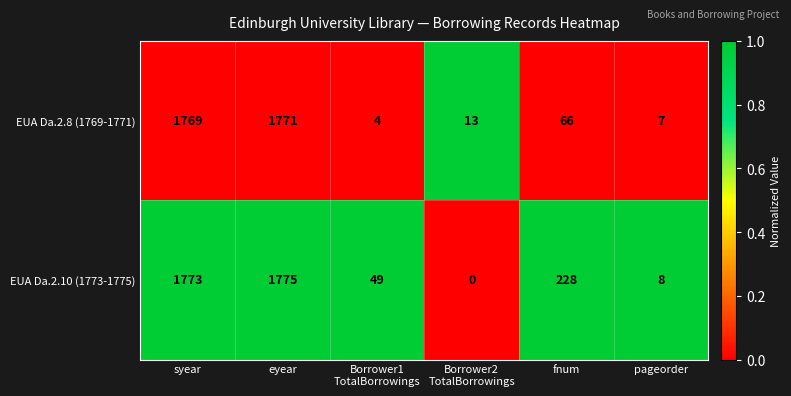

Reading left to right, list all the values displayed in this chart.

EUA Da.2.8 (1769-1771): 1769	1771	4	13	66	7
EUA Da.2.10 (1773-1775): 1773	1775	49	0	228	8